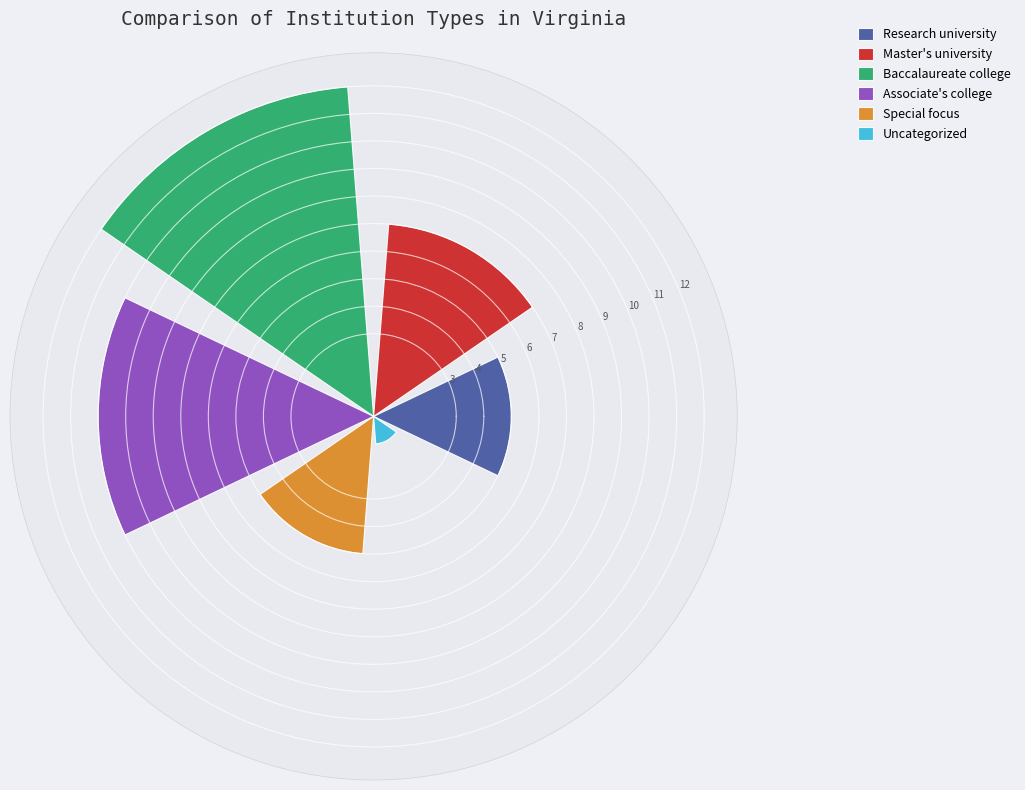

What is the maximum value shown in the chart?

12